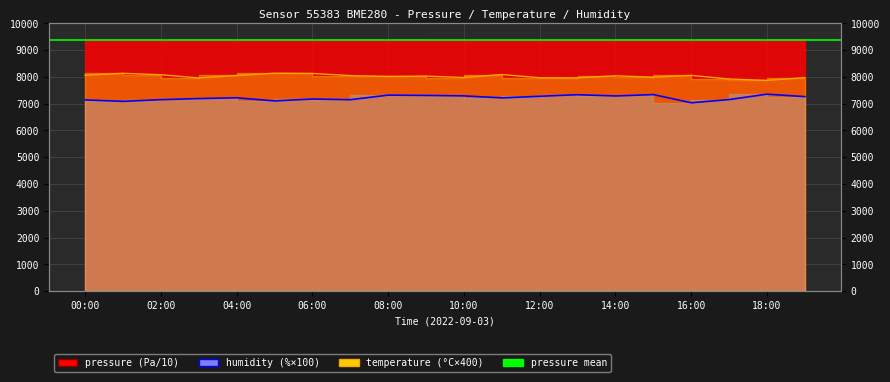

What is the total value across all series at 02:00?

24610.8